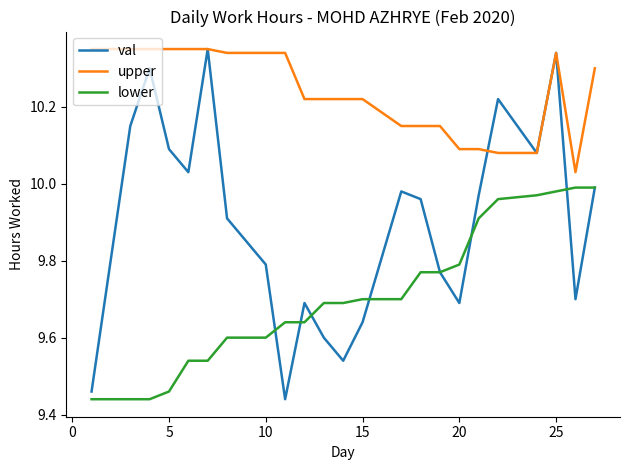

List the series in order of their overall mean, lowest first.

lower, val, upper